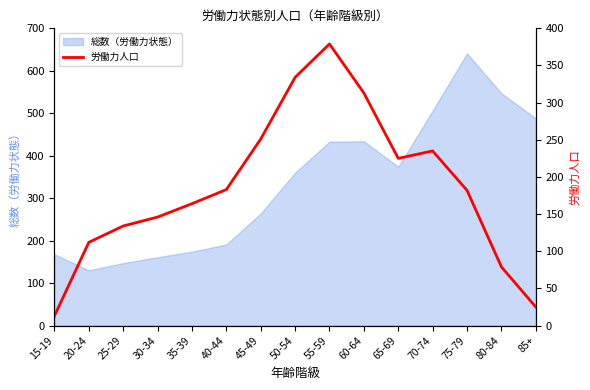

What is the value of the 4th point from the left?

146